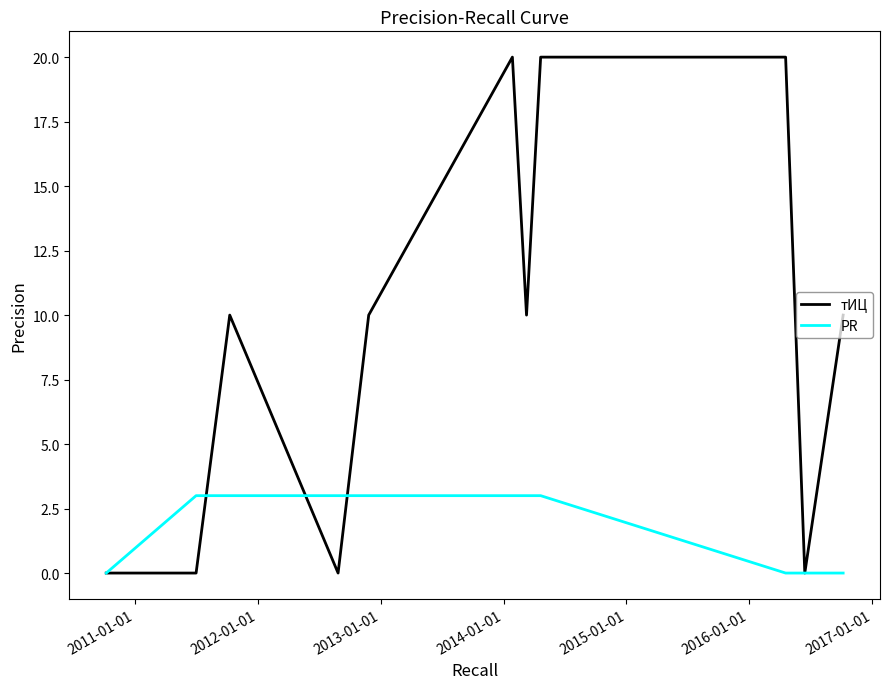

List the series in order of their overall mean, highest first.

тИЦ, PR